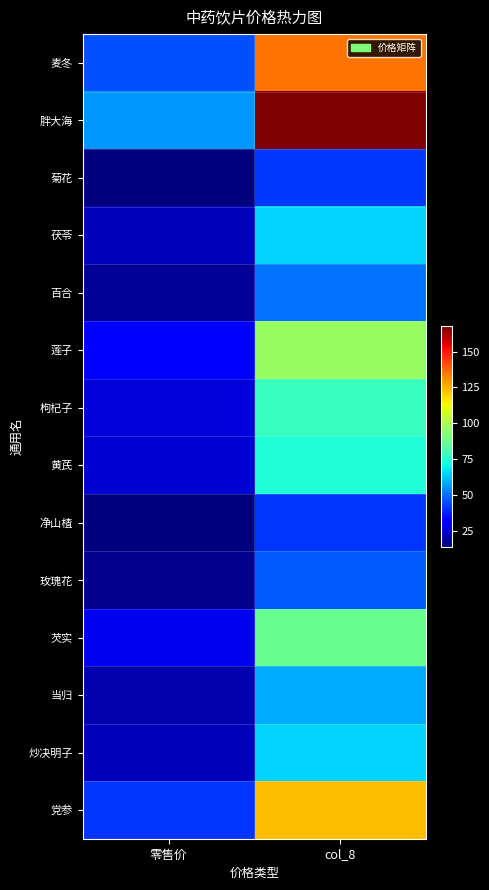

At how many categories does at least one series exceed 22?

2